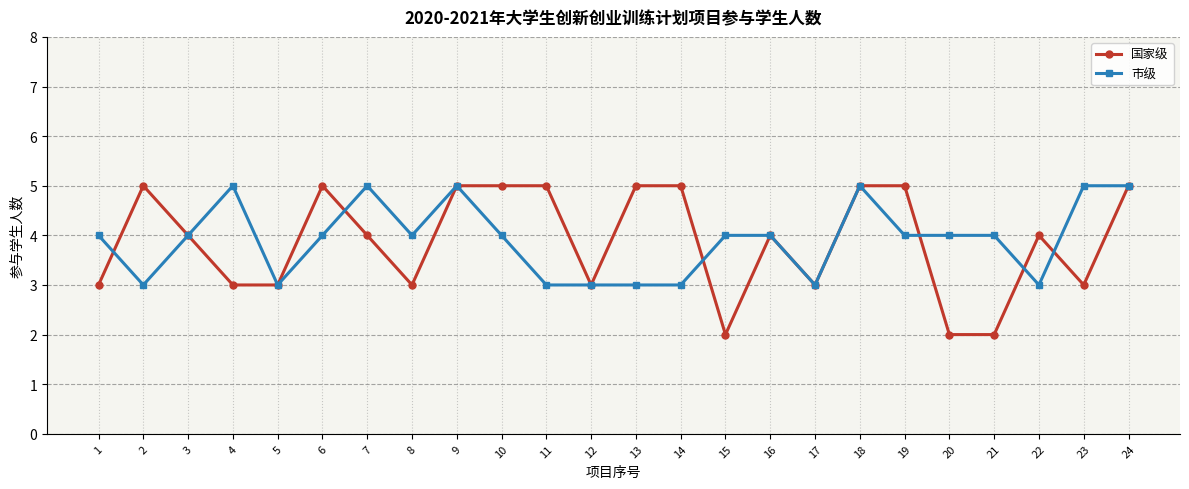

What is the average value of the 国家级 series?

4